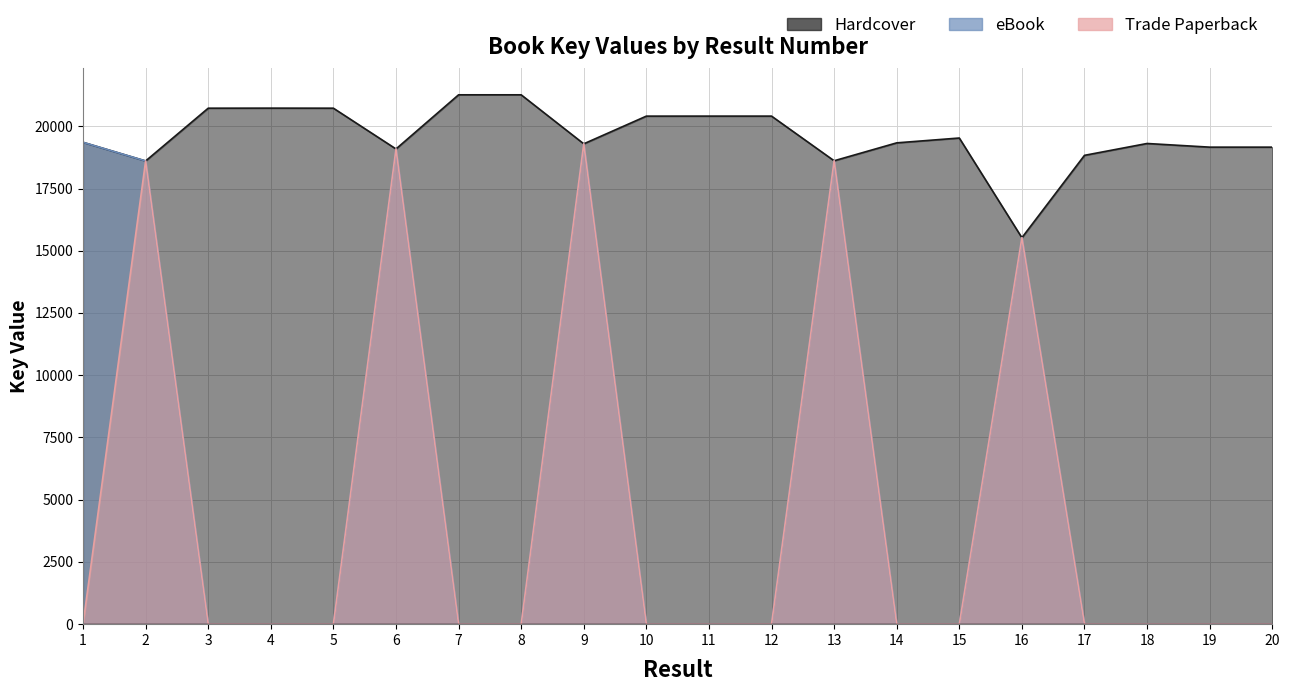

Between 14 and 15, which series saw the biggest shift?

Hardcover